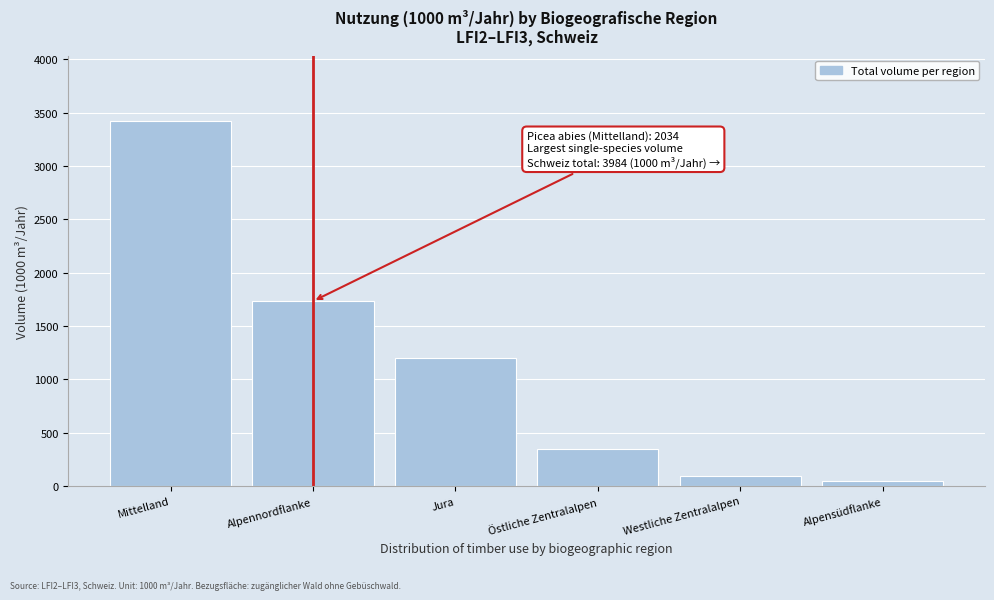

Reading left to right, transcribe all the data shown in this chart.

3419	1733	1197	350	92	51